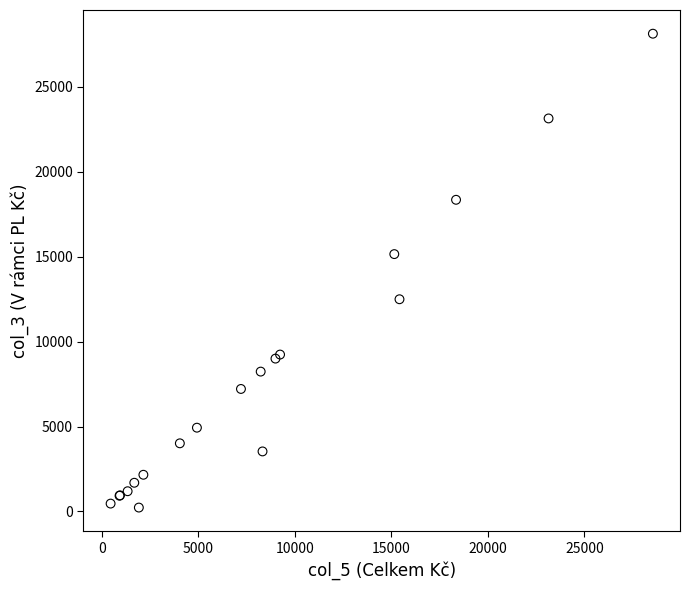

What Y value in the scatter plot is closest to 14184?

15157.2